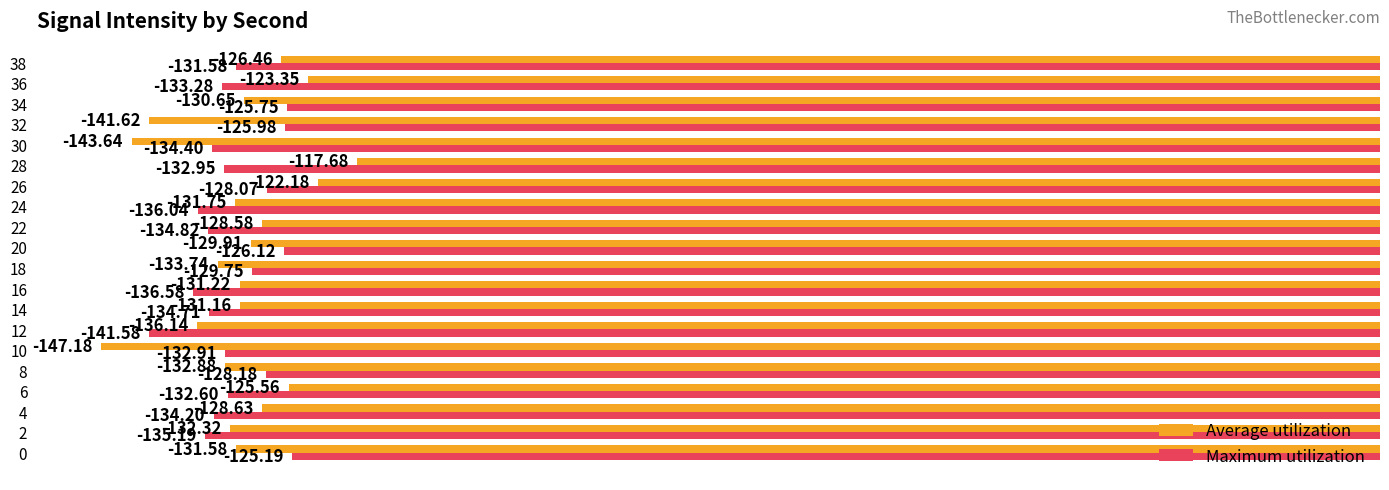

What is the sum of all Average utilization values?

-2626.2